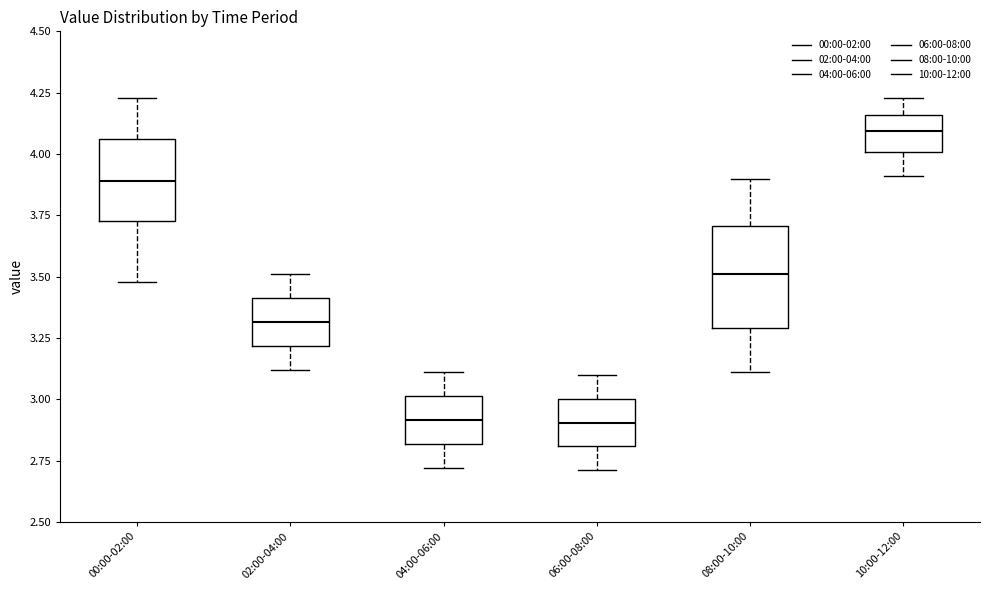

Where does the upper whisker of the box for 08:00-10:00 end on the y-axis? The values are not printed on the chart, so give them approximately, as read against the axis.

3.90